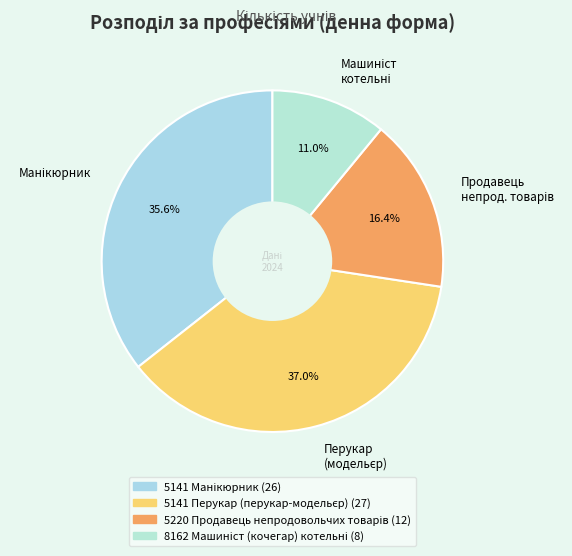

Is there a majority slice in this chart?

No